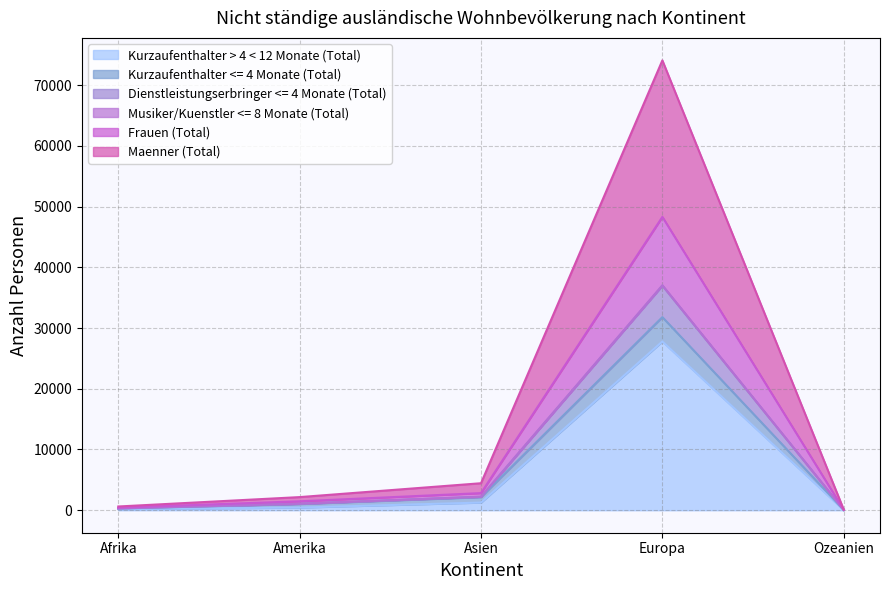

What is the value of the Dienstleistungserbringer <= 4 Monate (Total) point at the 5th from the left?

69